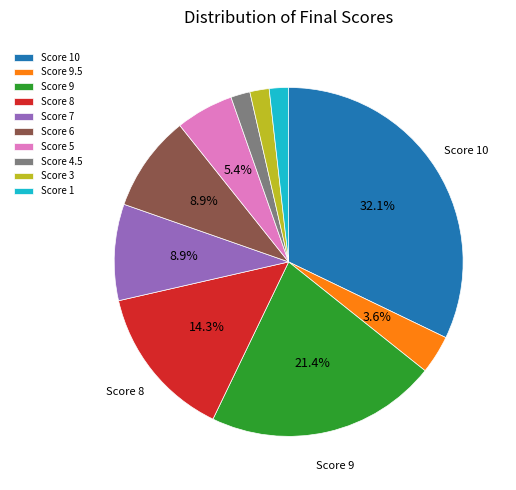

Which slice is the largest?

Score 10